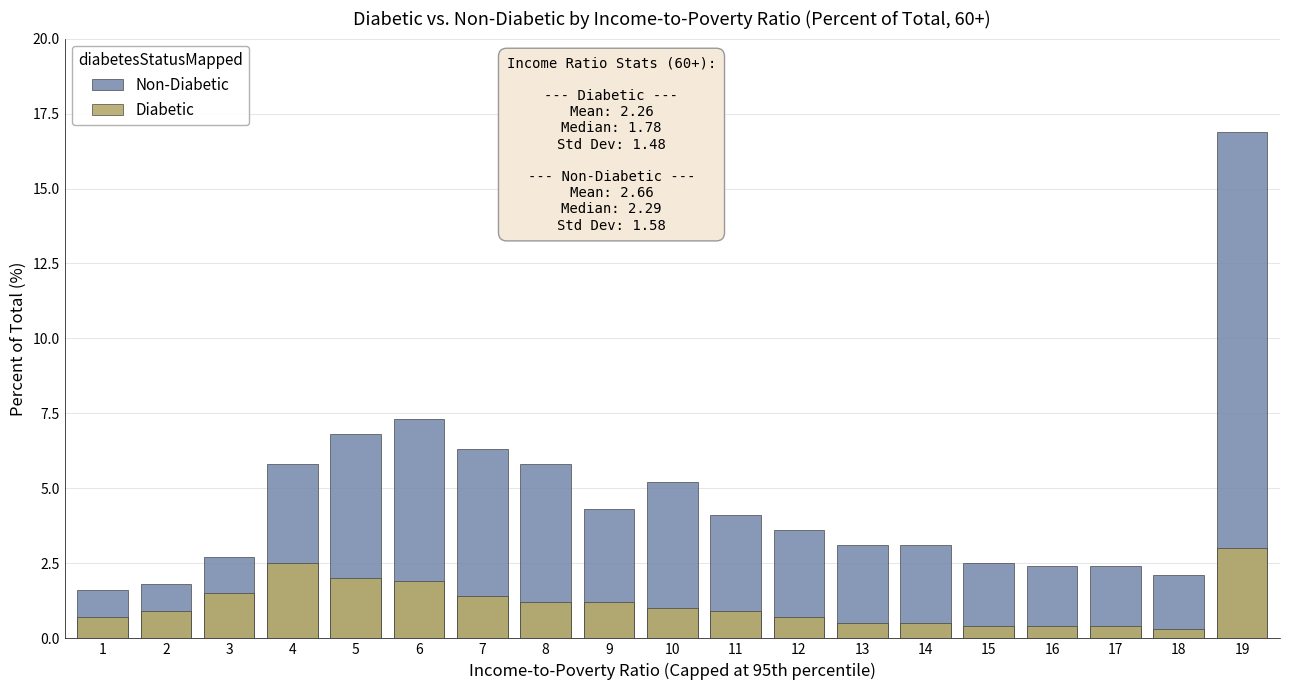

What is the value of the Diabetic bar at the 18th from the left?

0.3